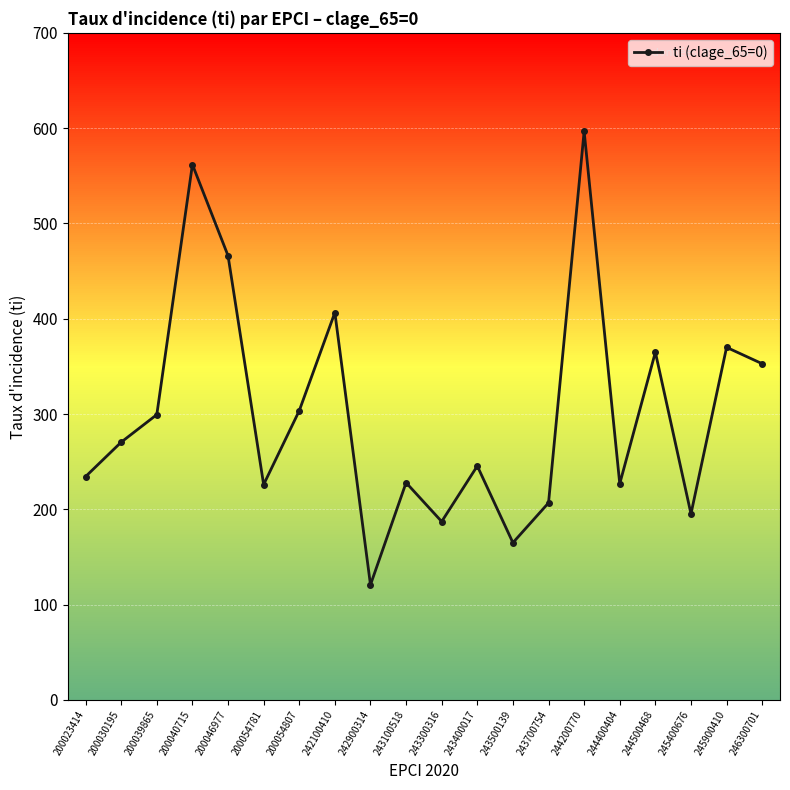

What is the ratio of the value at 200039865 to the value at 200054781?

1.3